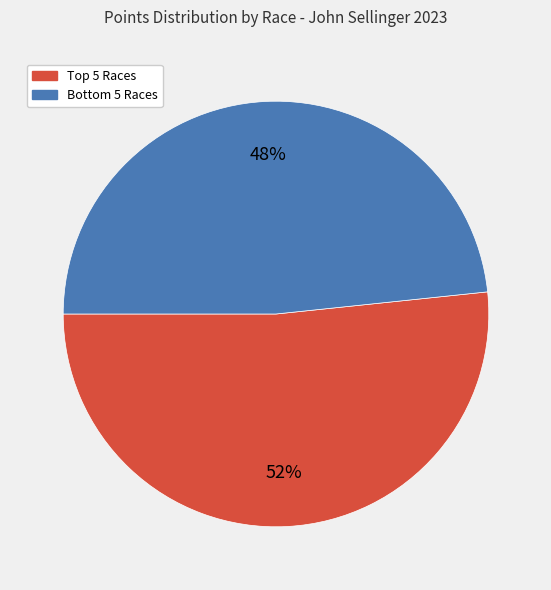

Rank the categories by value from lowest to highest.

Bottom 5 Races, Top 5 Races